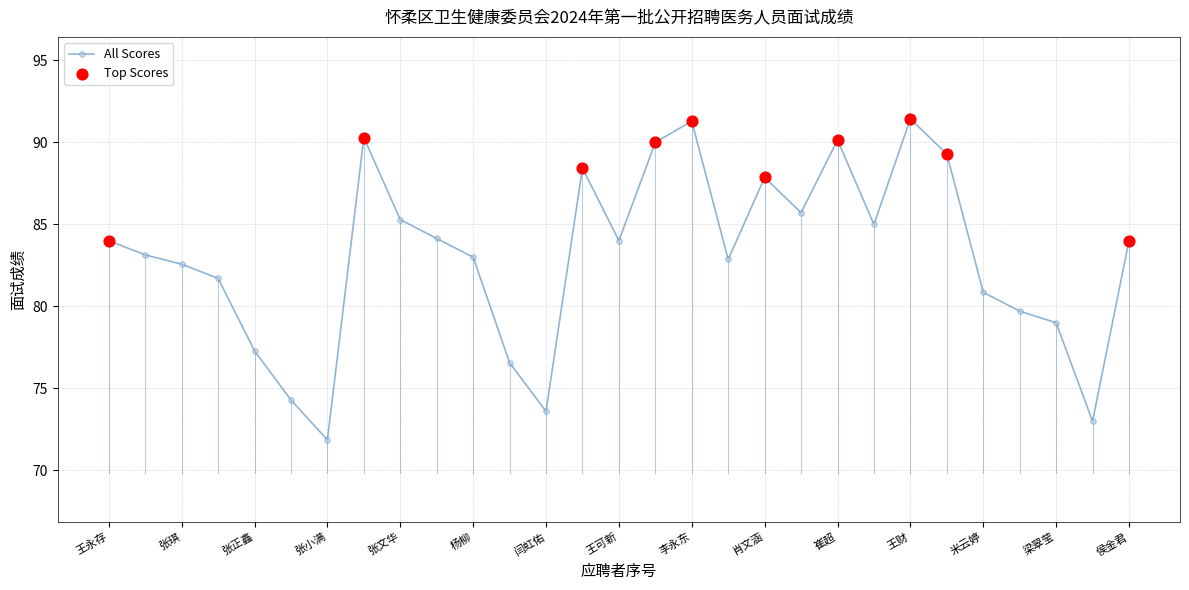

What is the value of the 25th point from the left?

80.9